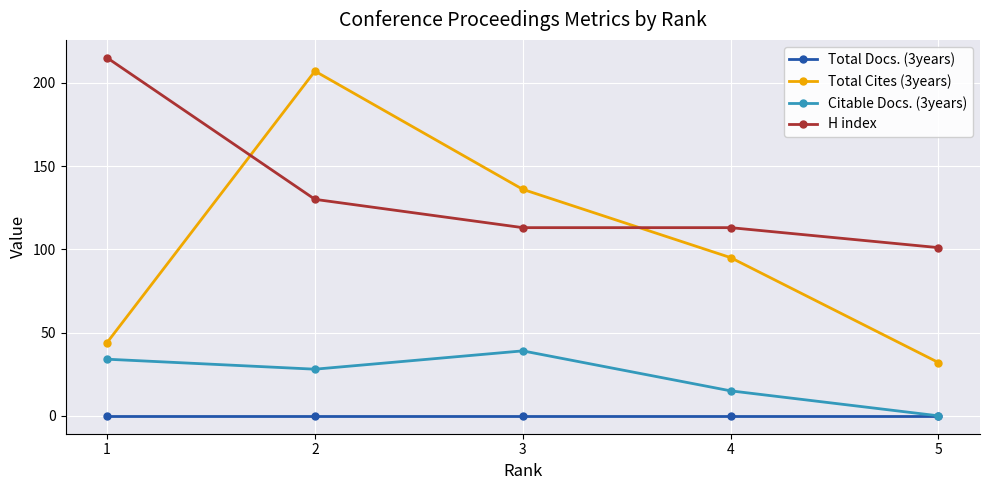

Is the value of Citable Docs. (3years) at 3 greater than the value of Total Docs. (3years) at 4?

Yes